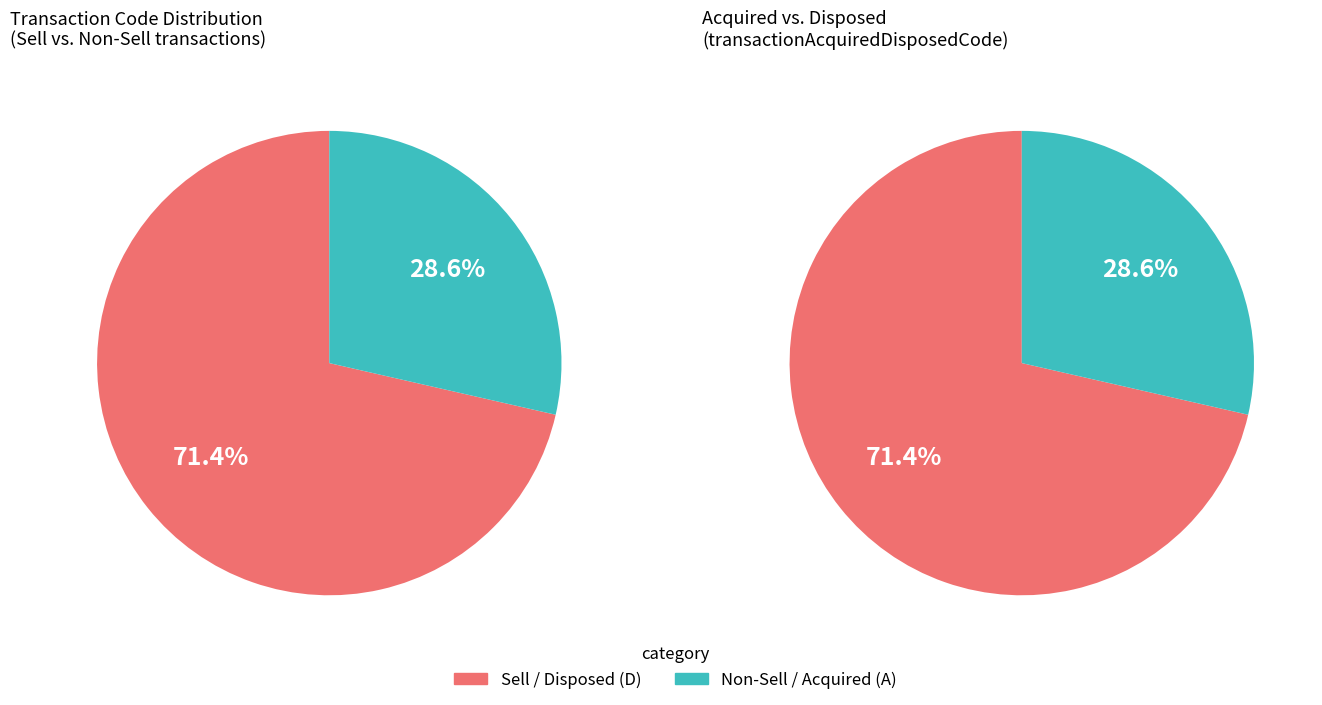

What portion of the pie excludes S?

28.6%